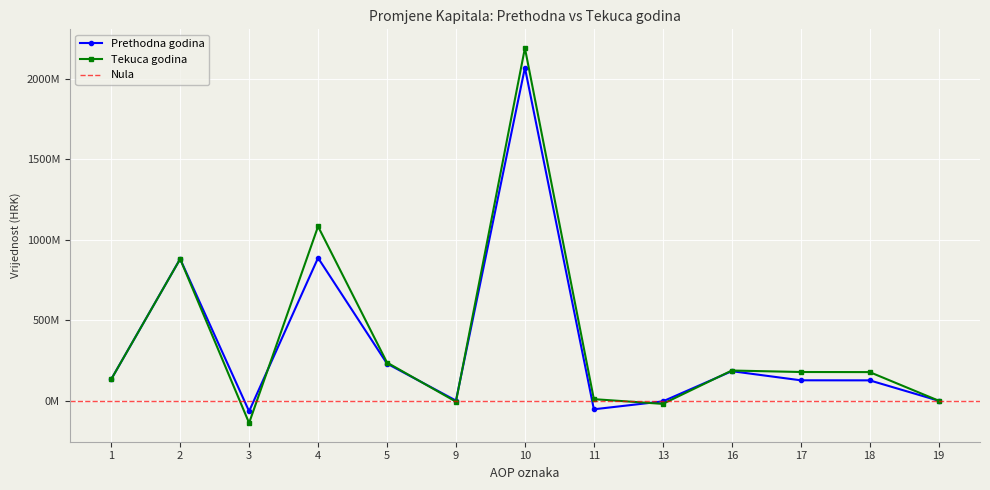

What is the difference between the highest and lowest values at 5?

6513967